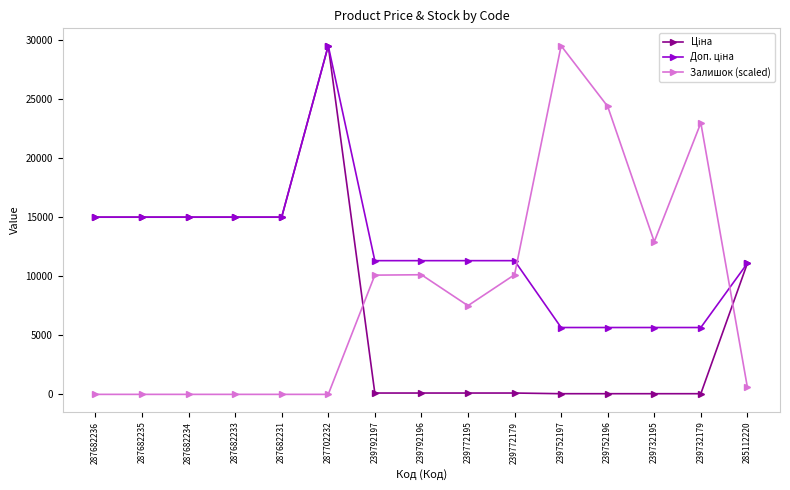

What is the spread (max minus min) of values at 287682235?

15019.2